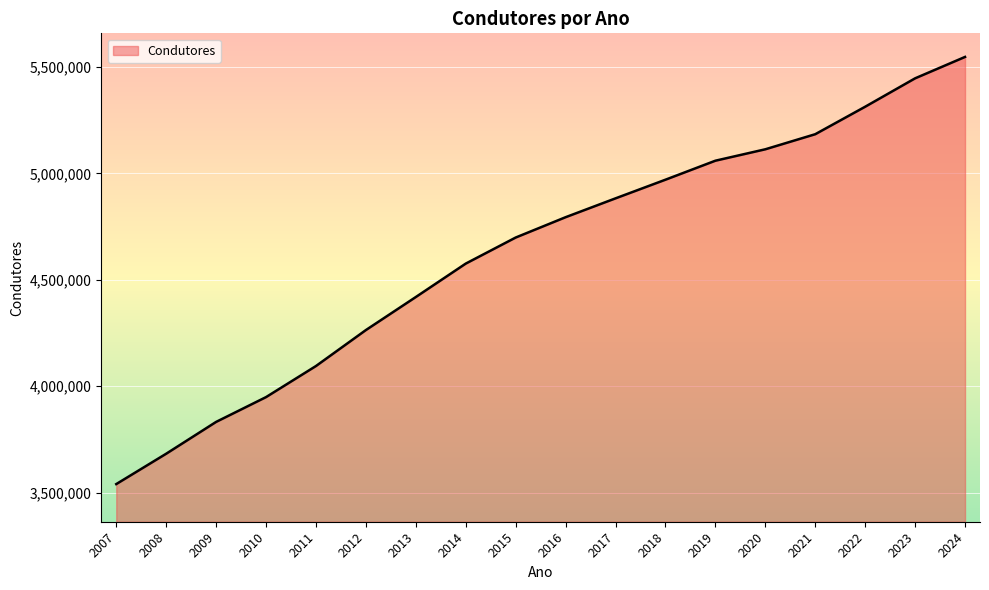

What is the difference between the maximum and minimum values?

2008358